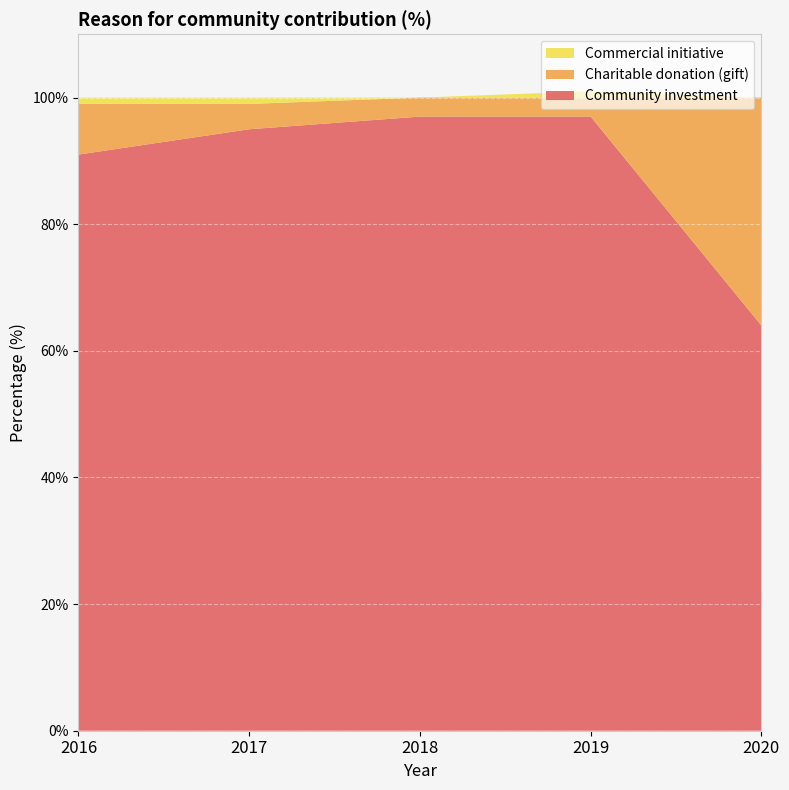

Reading left to right, what are all the values shown in this chart?

Community investment: 2016=91	2017=95	2018=97	2019=97	2020=64
Charitable donation (gift): 2016=8	2017=4	2018=3	2019=3	2020=36
Commercial initiative: 2016=1	2017=1	2018=0	2019=1	2020=0